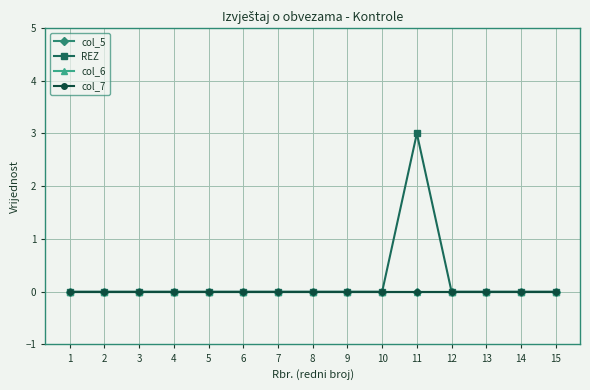

Between 3 and 4, which series saw the biggest shift?

col_5